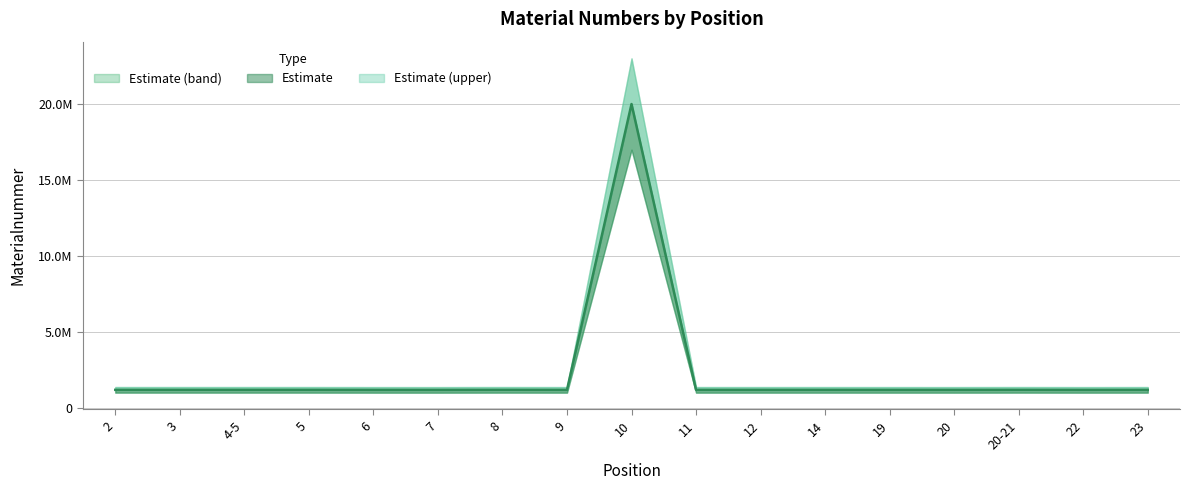

How many points are higher than both their immediate neighbors (excluding endpoints)?

5